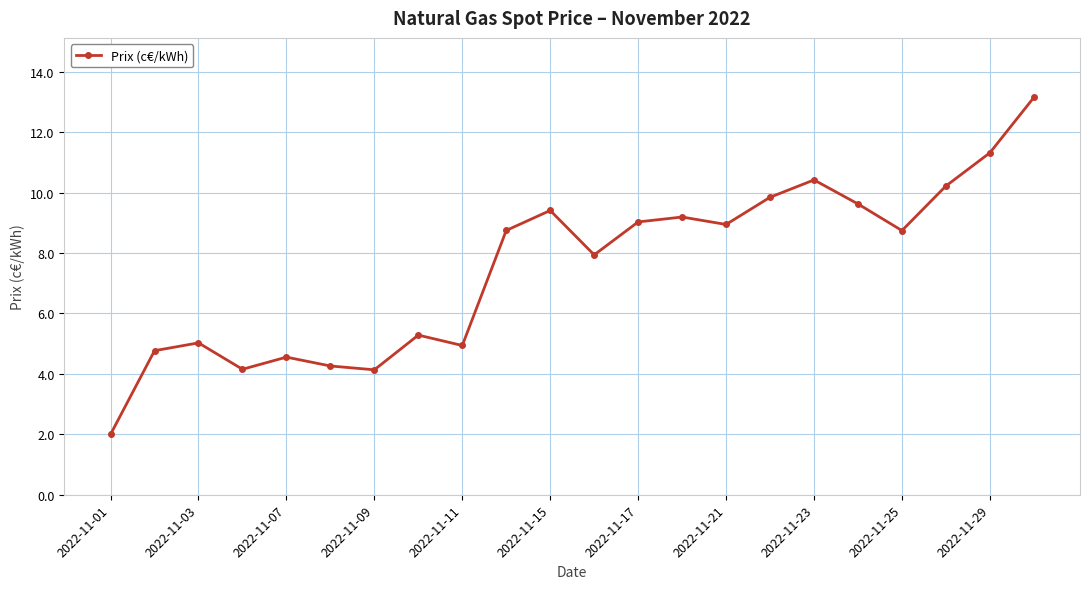

What is the value of the 7th point from the left?

4.1